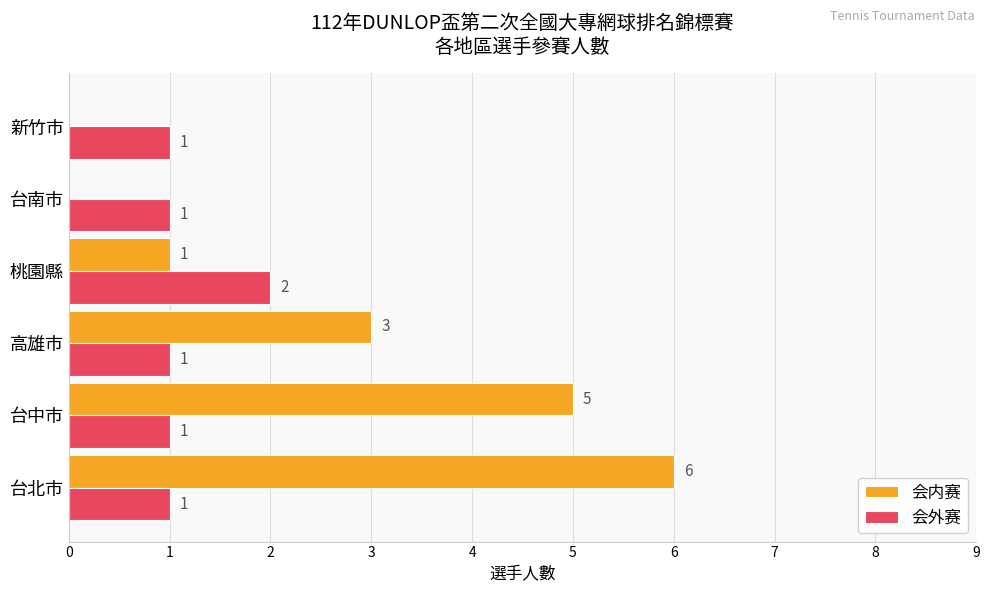

Which category has the highest value in the 会内赛 series?

台北市